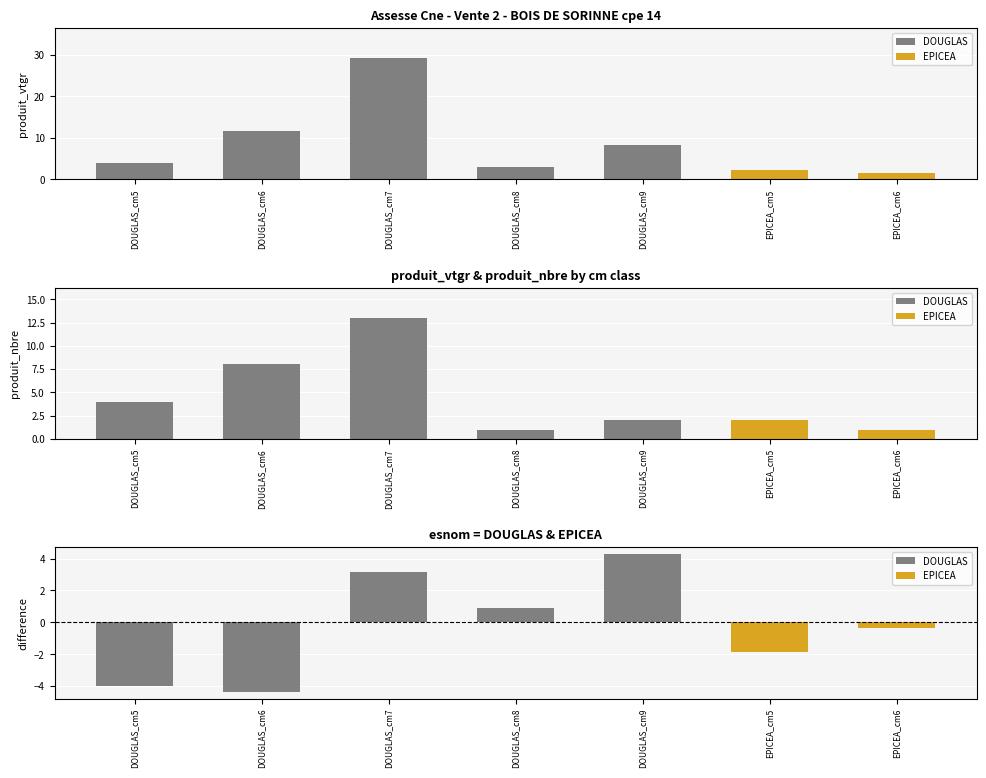

Rank the series by their average value, from highest to lowest.

produit_vtgr, produit_nbre